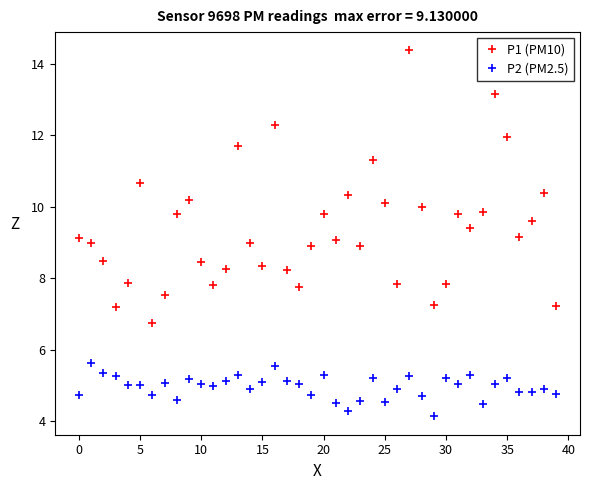

What is the minimum value for P1 (PM10)?

6.8